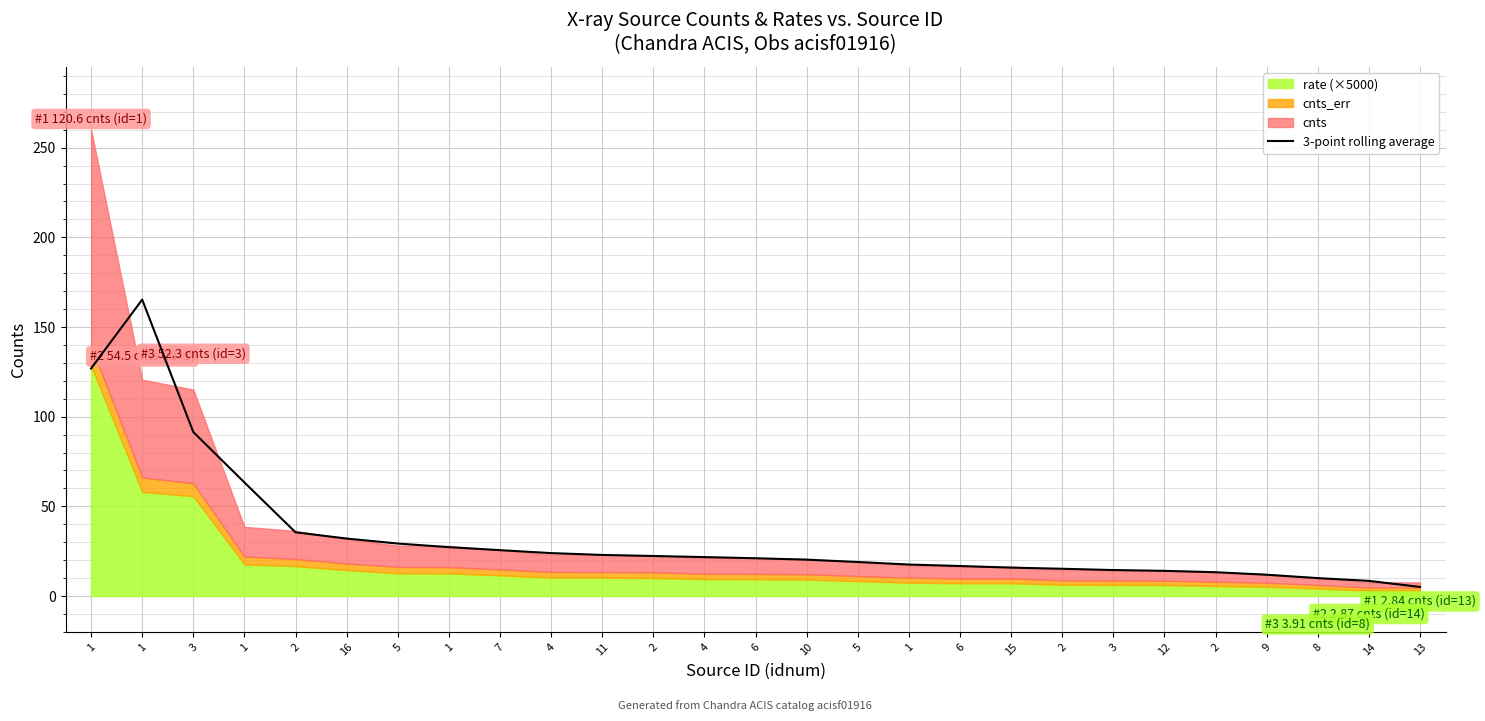

Reading left to right, list all the values displayed in this chart.

126.9	165.3	91.4	63.3	35.5	32.0	29.3	27.2	25.6	23.9	22.9	22.3	21.7	21.1	20.3	19.0	17.6	16.7	15.8	15.2	14.5	14.0	13.3	11.9	10.0	8.4	5.1